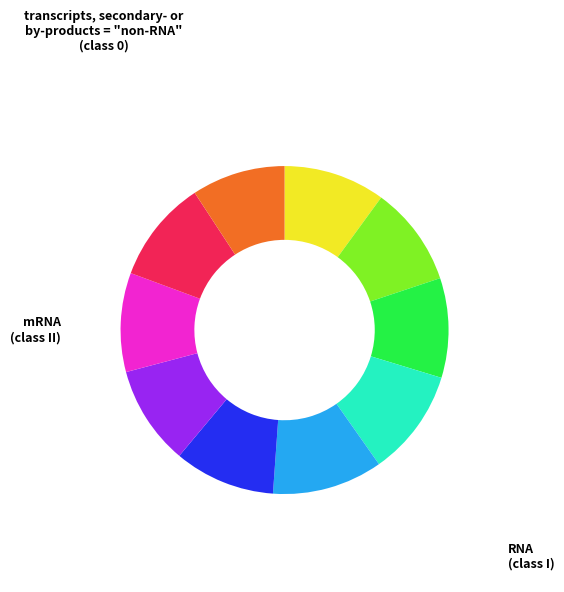

Does any single category account for the majority?

No